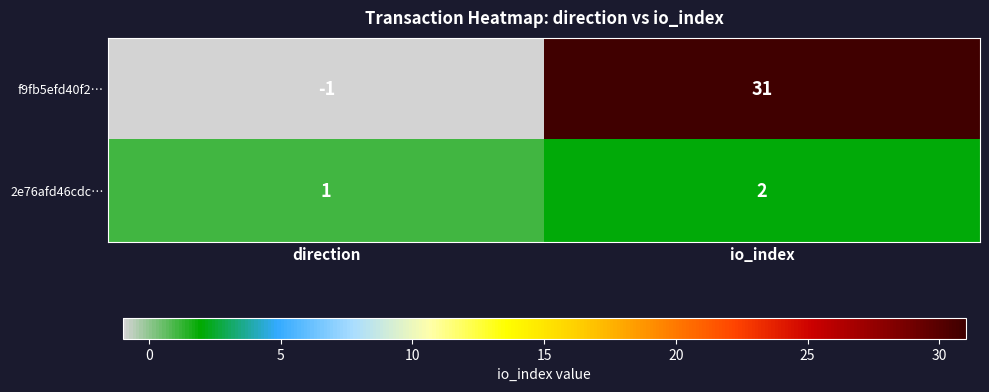

Is it true that 2e76afd46cdc… equals 0 at direction?

False